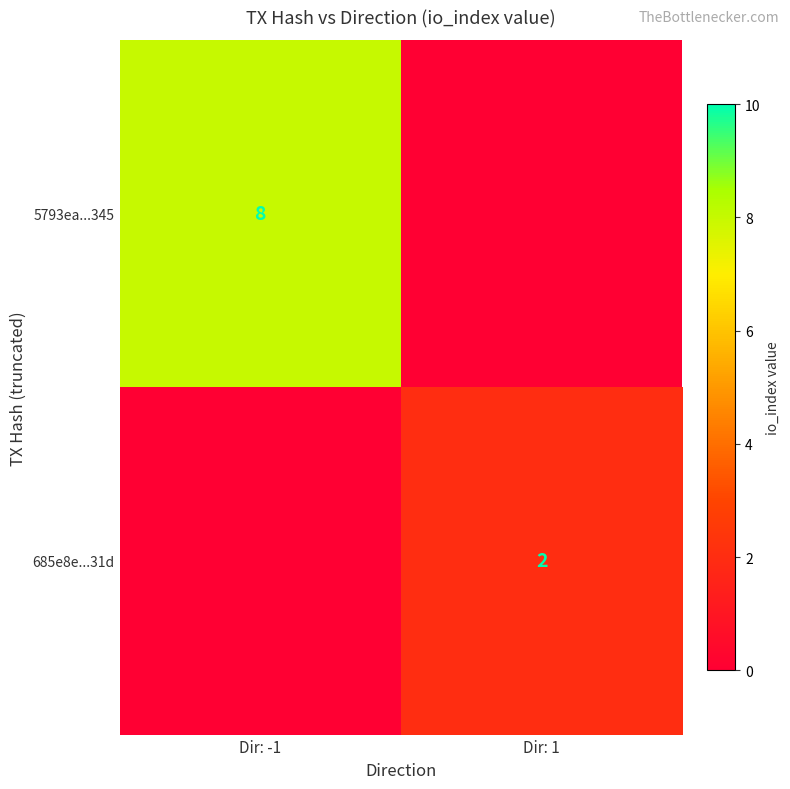

True or false: 685e8e...31d has a value of 1 at Dir: 1.

False